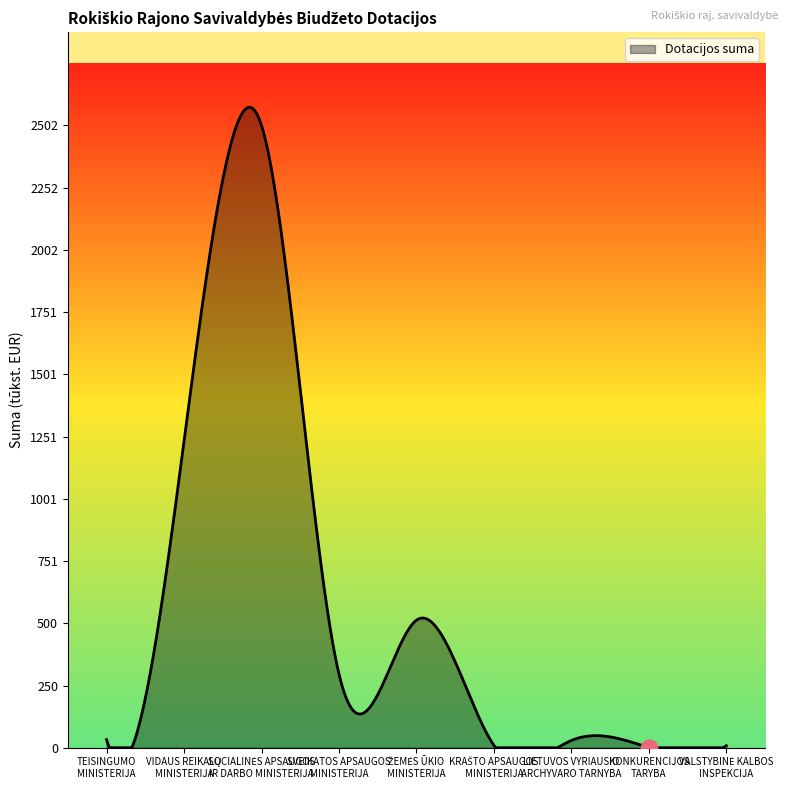

What is the maximum value shown in the chart?

2575.5